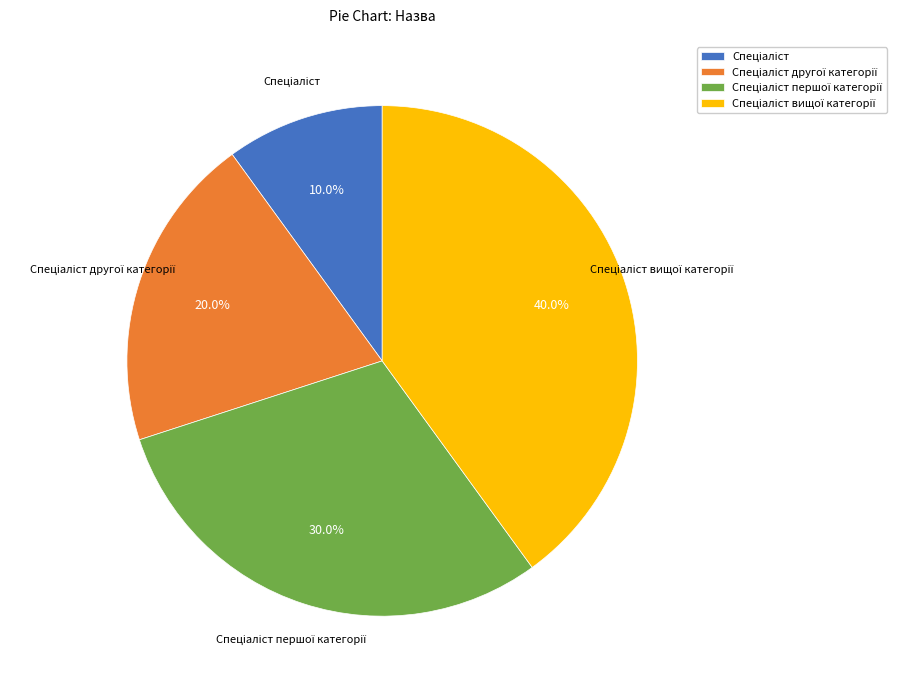

Does any single category account for the majority?

No